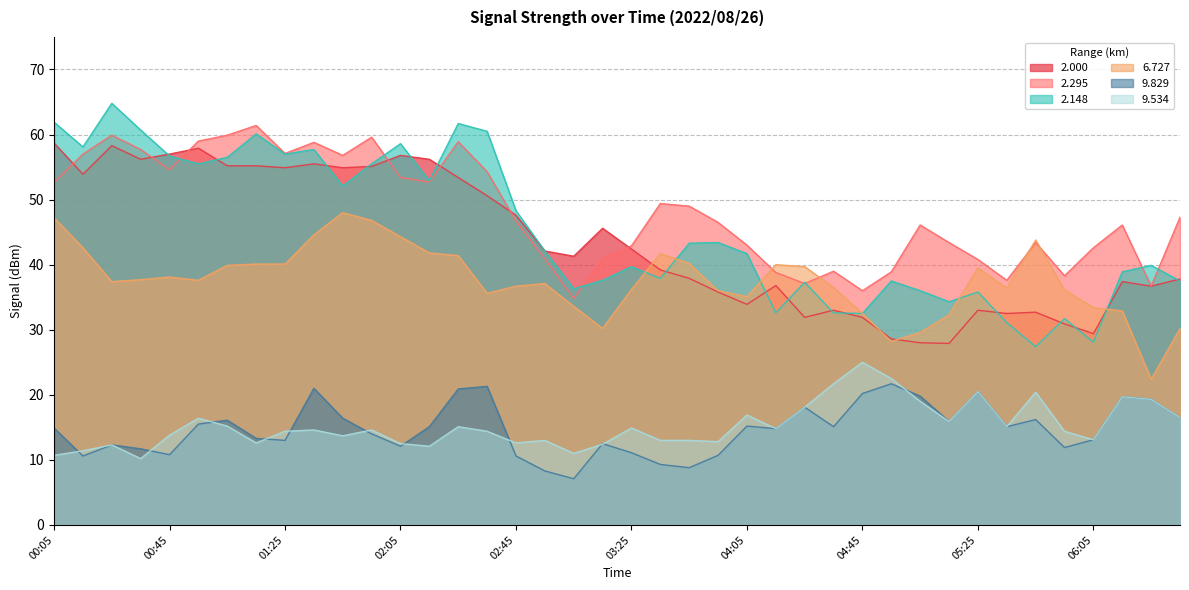

Reading left to right, transcribe all the data shown in this chart.

2.000: 58.7	53.9	58.3	56.2	57.0	57.9	55.2	55.2	54.9	55.5	54.9	55.1	56.8	56.2	53.4	50.6	47.6	42.1	41.3	45.6	42.4	39.2	37.9	35.8	33.9	36.8	31.9	33.0	31.9	28.6	28.0	27.9	33.0	32.5	32.7	30.9	29.4	37.4	36.7	37.8
2.295: 52.6	57.0	59.9	57.7	54.6	59.0	59.9	61.4	57.1	58.8	56.8	59.6	53.4	52.7	58.9	54.3	46.7	40.9	34.8	41.0	42.9	49.4	49.0	46.5	43.0	38.8	37.1	39.0	36.0	38.9	46.1	43.4	40.8	37.6	43.4	38.3	42.6	46.1	36.7	47.3
2.148: 61.9	58.1	64.8	60.7	56.7	55.5	56.5	60.1	57.0	57.7	52.1	55.5	58.6	52.9	61.7	60.5	48.3	42.1	36.3	37.6	39.7	37.9	43.3	43.4	41.7	32.6	37.3	32.6	32.5	37.5	36.0	34.3	35.8	31.1	27.4	31.7	28.1	38.9	39.9	37.5
6.727: 47.2	42.6	37.4	37.7	38.1	37.6	39.9	40.1	40.1	44.6	48.0	46.8	44.3	41.8	41.4	35.6	36.7	37.1	33.6	30.2	36.2	41.7	40.2	36.0	35.1	40.0	39.7	36.5	32.5	28.2	29.6	32.3	39.5	36.4	43.8	36.1	33.4	32.9	22.4	30.2
9.829: 14.9	10.6	12.3	11.7	10.8	15.5	16.1	13.3	13.0	21.0	16.4	14.0	12.1	15.1	20.9	21.3	10.6	8.3	7.1	12.5	11.1	9.3	8.8	10.7	15.2	14.8	18.1	15.1	20.2	21.7	19.8	15.9	20.5	15.1	16.2	11.9	13.1	19.7	19.3	16.5
9.534: 10.7	11.4	12.3	10.2	13.8	16.4	15.2	12.6	14.4	14.6	13.7	14.6	12.5	12.1	15.1	14.4	12.6	13.0	11.0	12.4	14.9	13.0	13.0	12.8	16.9	14.8	18.1	21.7	25.0	22.5	19.0	15.9	20.5	15.1	20.4	14.4	13.1	19.7	19.3	16.5